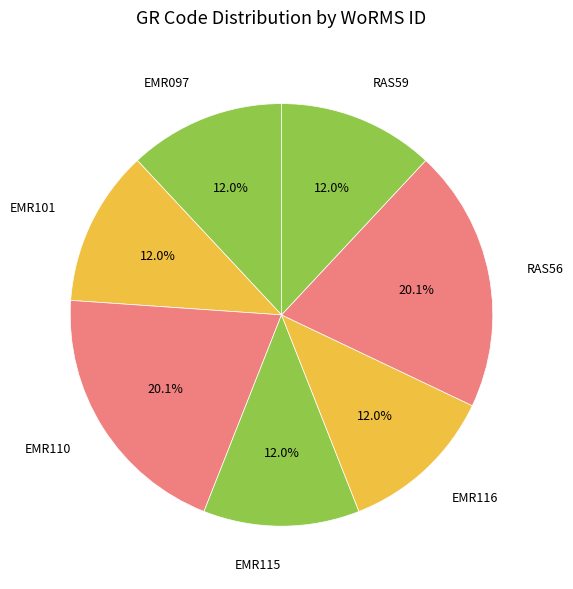

Approximately how many times larger is the value at EMR116 compared to EMR097?

1.0